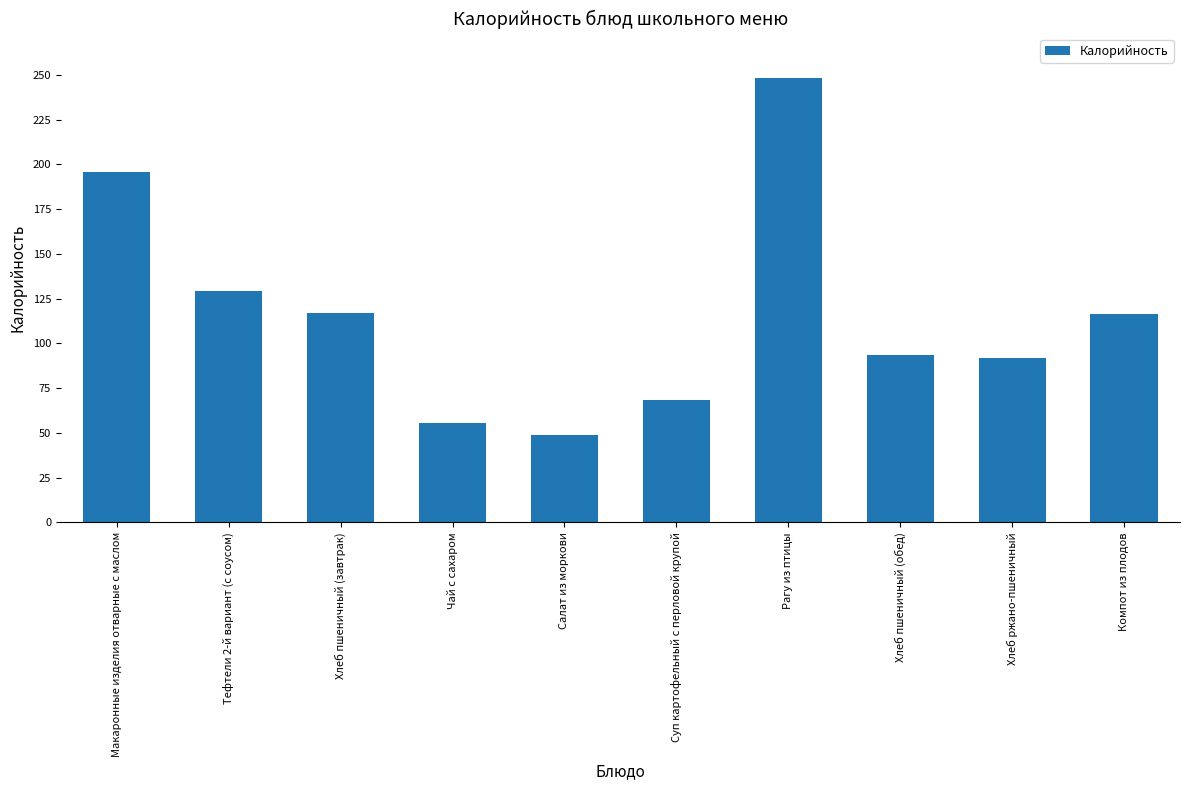

What is the difference between the maximum and minimum values?

199.0